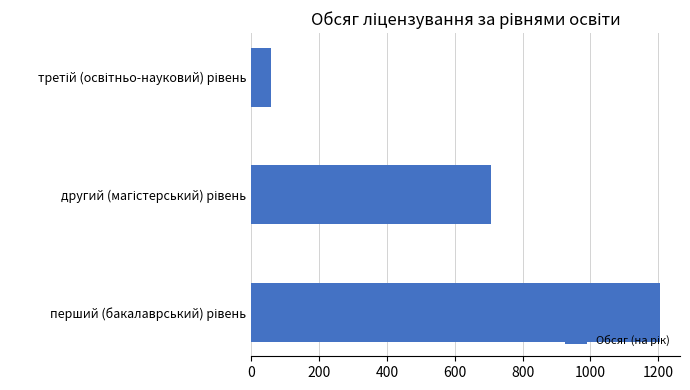

What is the maximum value shown in the chart?

1204